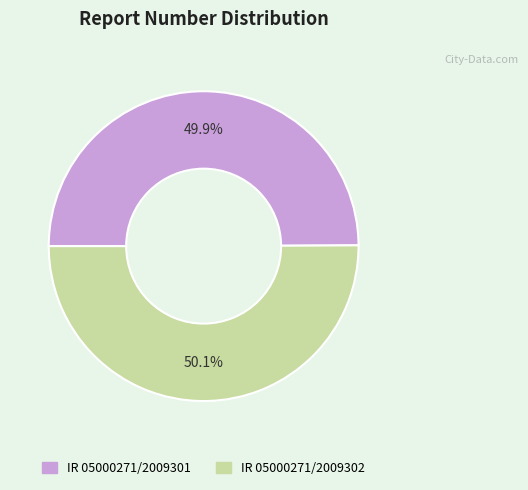

Count the number of slices in the pie.

2